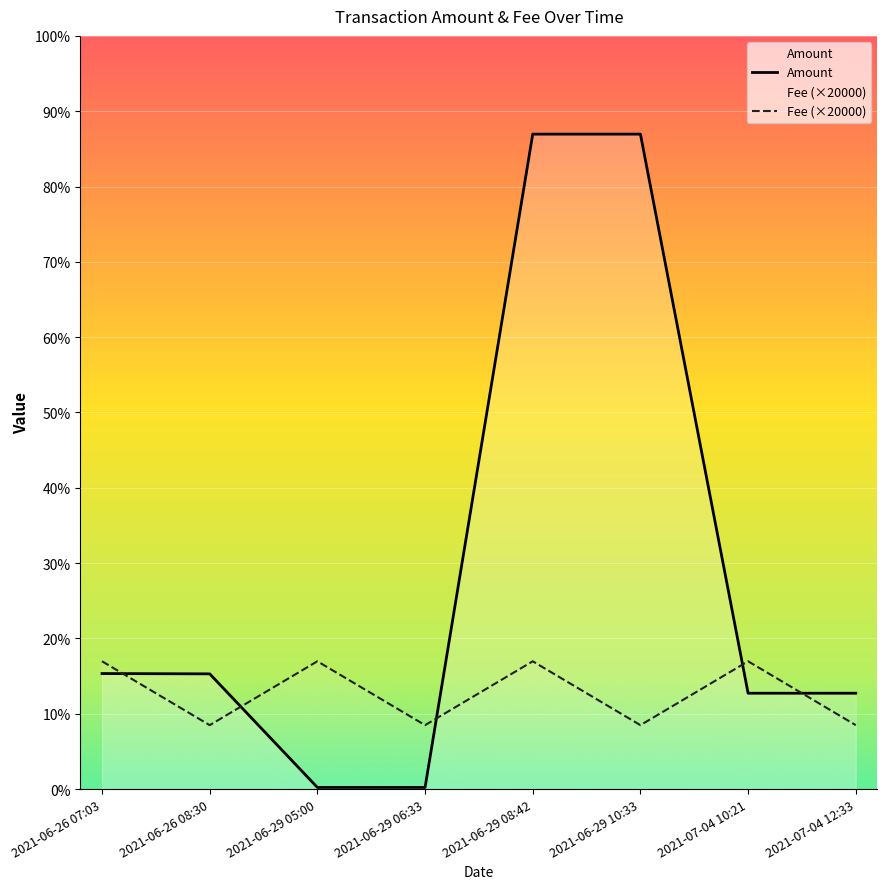

At which label does Amount first exceed 360?

2021-06-26 07:03